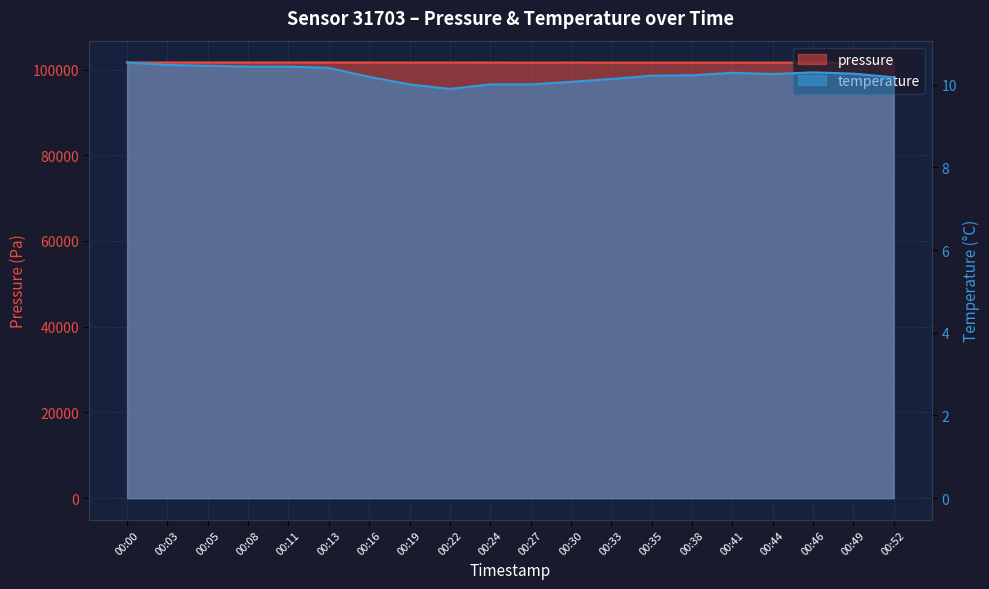

True or false: temperature has more than 1 points higher than both neighbors.

True